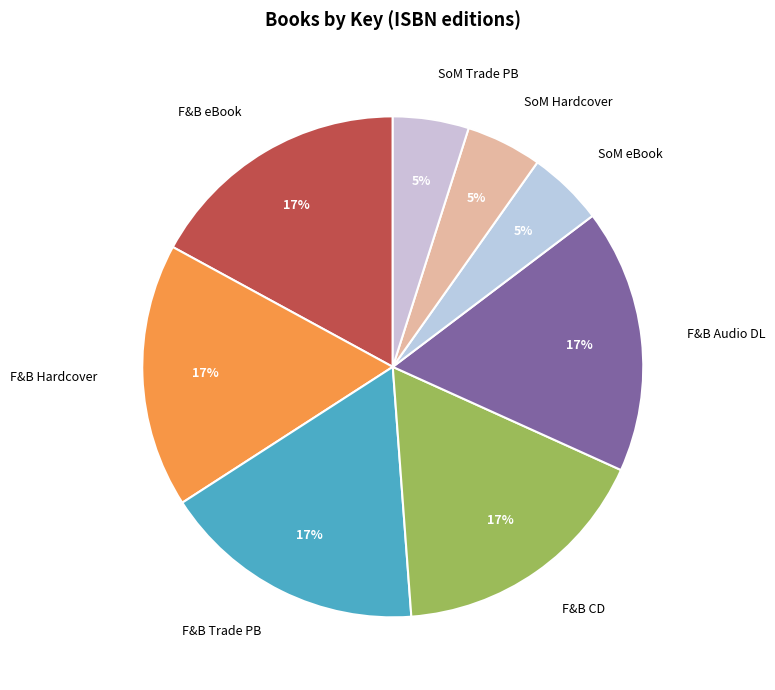

How many segments does this pie chart have?

8